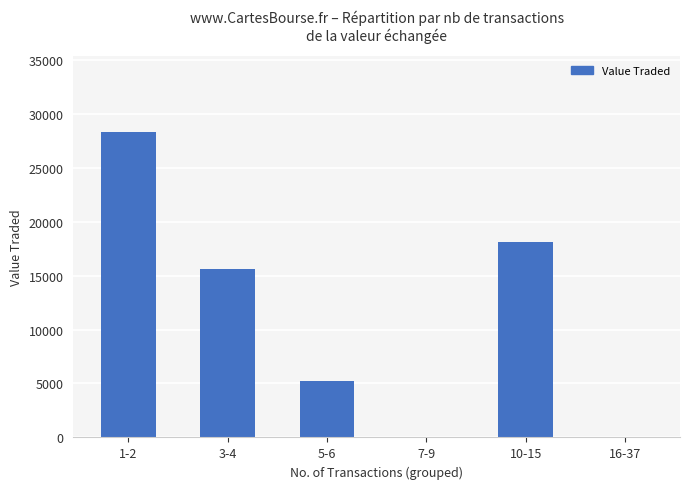

What is the change in value from 10-15 to 16-37?

-18113